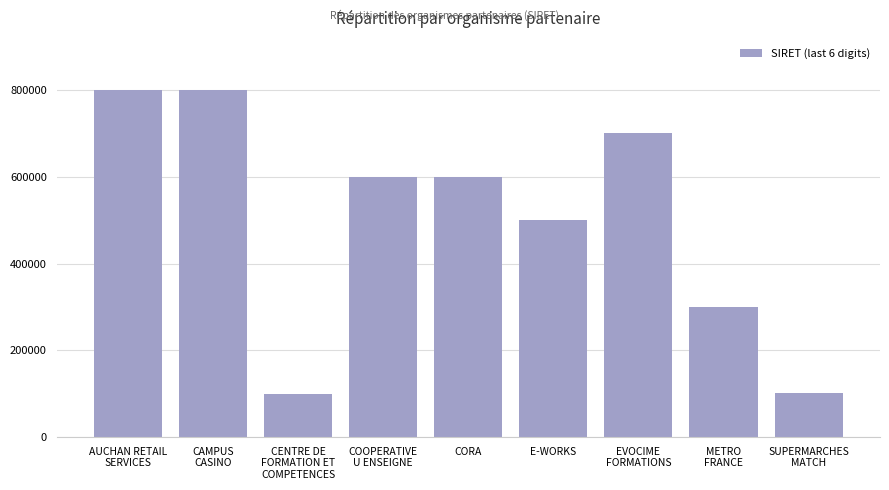

The chart shows a value of 500013 at E-WORKS. True or false?

True